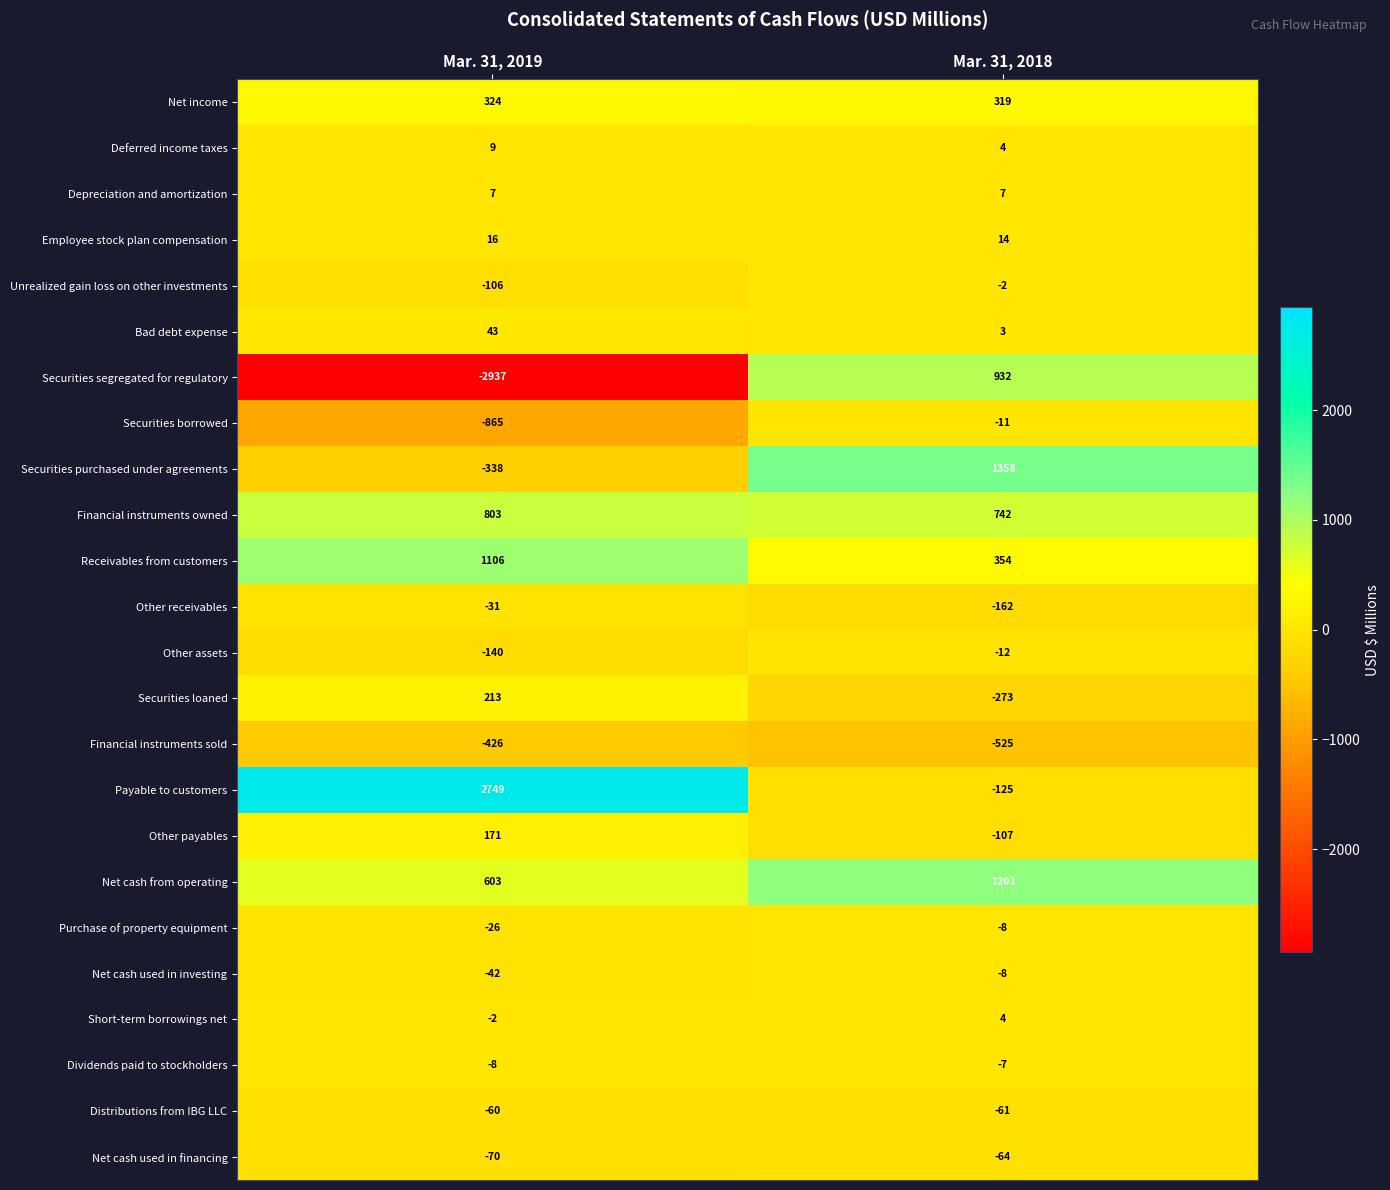

At which category is the sum across all series the highest?

Mar. 31, 2018